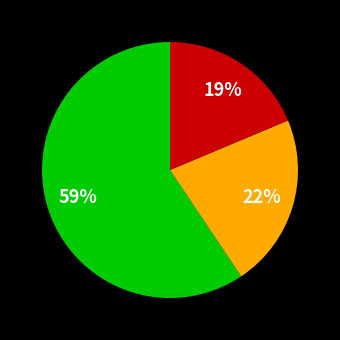

How many segments does this pie chart have?

3